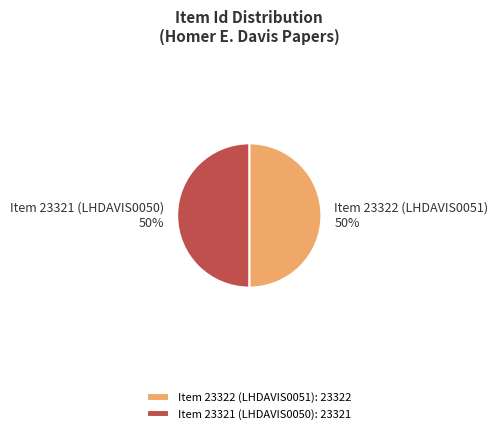

To the nearest percent, what portion does Item 23322 (LHDAVIS0051) represent?

50%